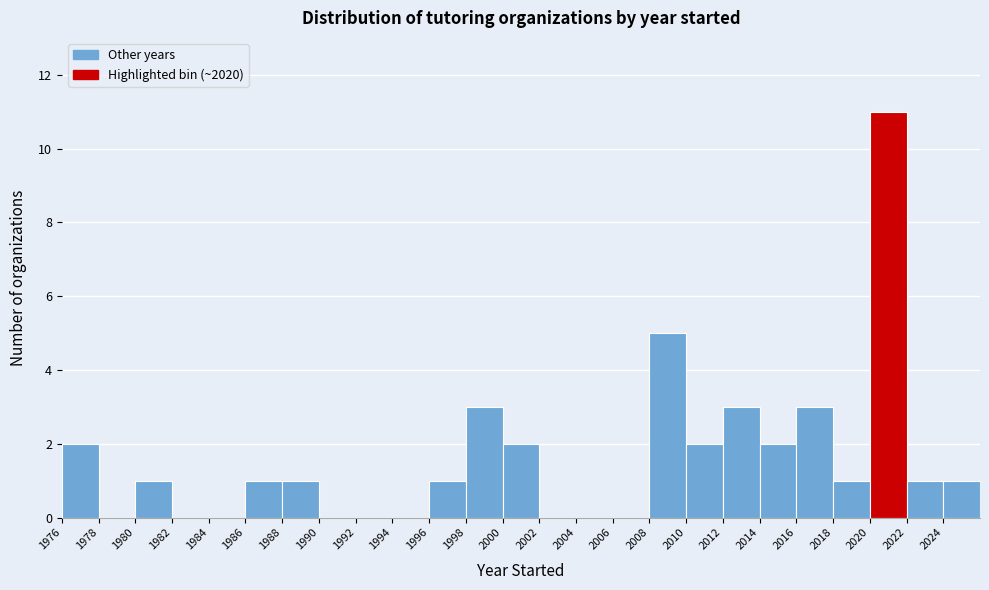

Reading left to right, list every bar in this chart as the range it spans on the x-axis followed by its height. The values are not printed on the chart, so give them approximately, as read against the axis.

1976 to 1978: 2
1978 to 1980: 0
1980 to 1982: 1
1982 to 1984: 0
1984 to 1986: 0
1986 to 1988: 1
1988 to 1990: 1
1990 to 1992: 0
1992 to 1994: 0
1994 to 1996: 0
1996 to 1998: 1
1998 to 2000: 3
2000 to 2002: 2
2002 to 2004: 0
2004 to 2006: 0
2006 to 2008: 0
2008 to 2010: 5
2010 to 2012: 2
2012 to 2014: 3
2014 to 2016: 2
2016 to 2018: 3
2018 to 2020: 1
2020 to 2022: 11
2022 to 2024: 1
2024 to 2026: 1